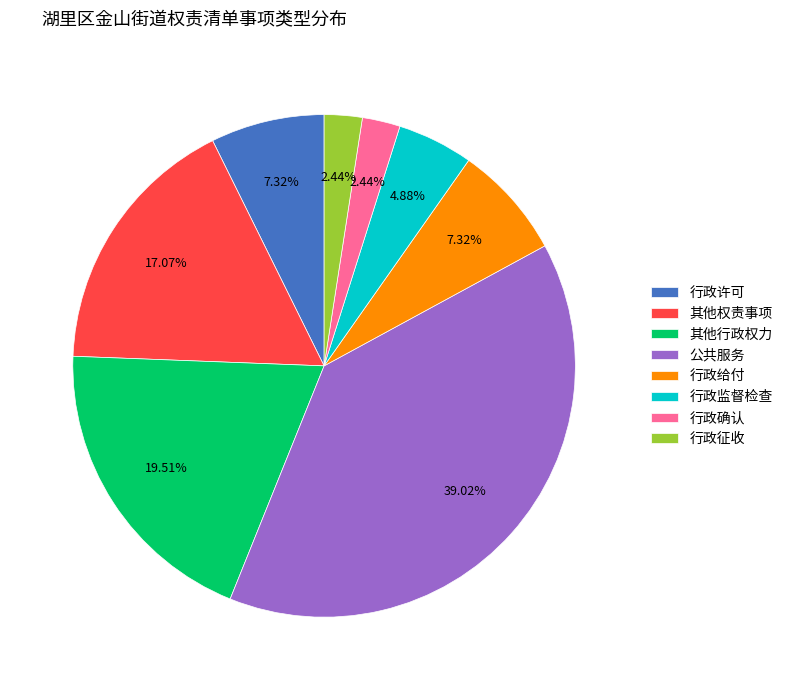

Which slice is the largest?

公共服务